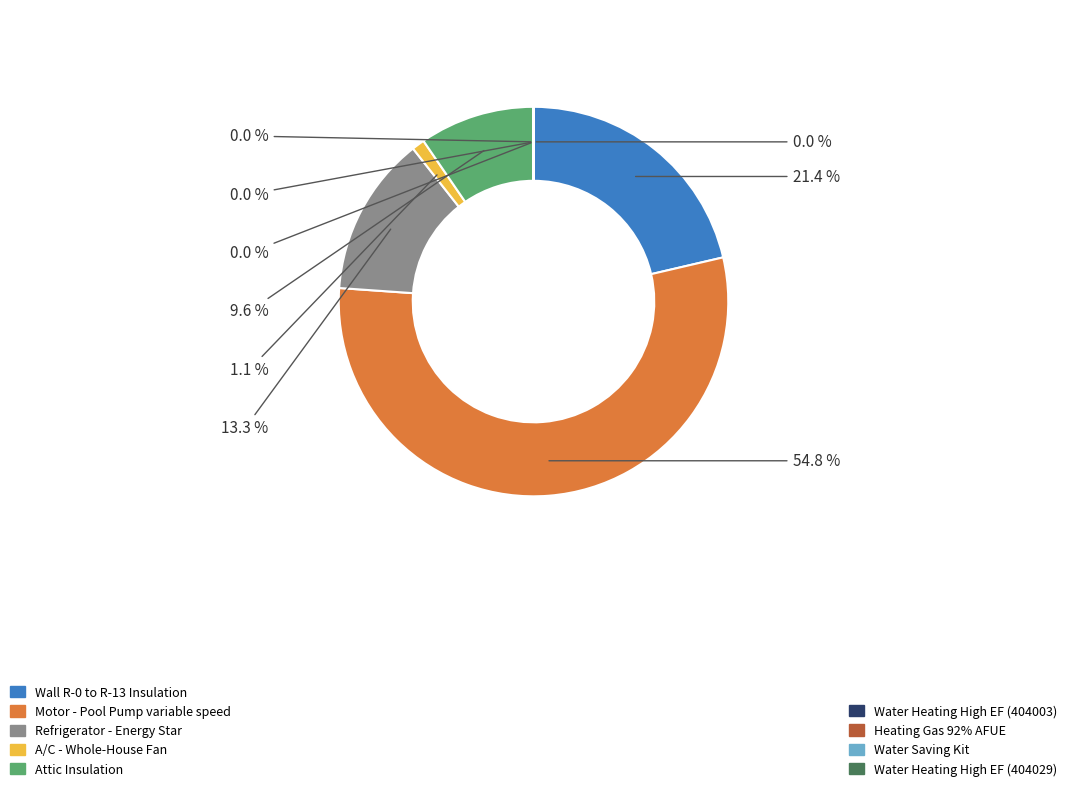

What is the smallest slice in the pie chart?

Water Heating High EF (404003)